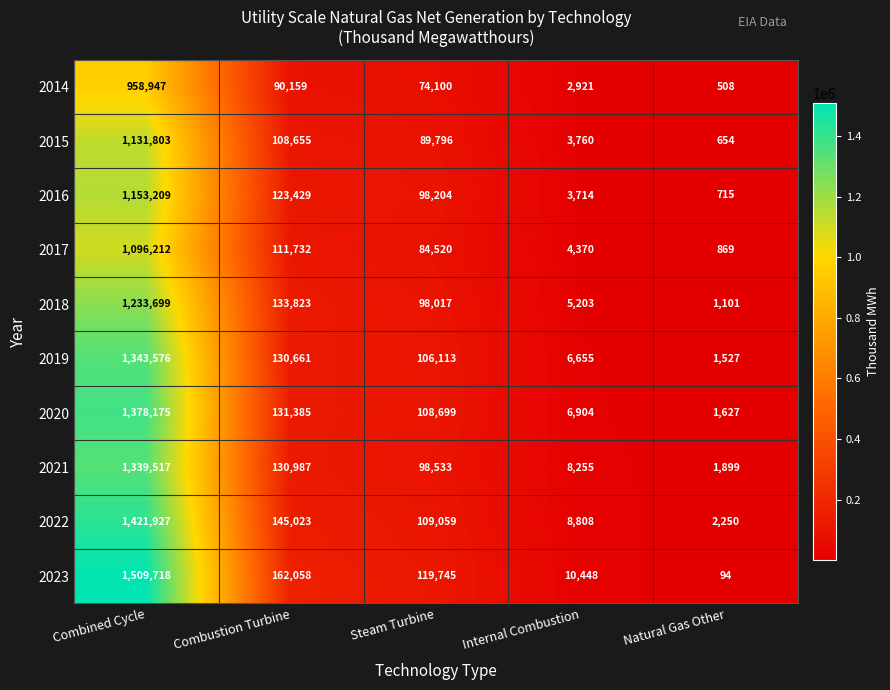

What is the smallest value displayed?

94